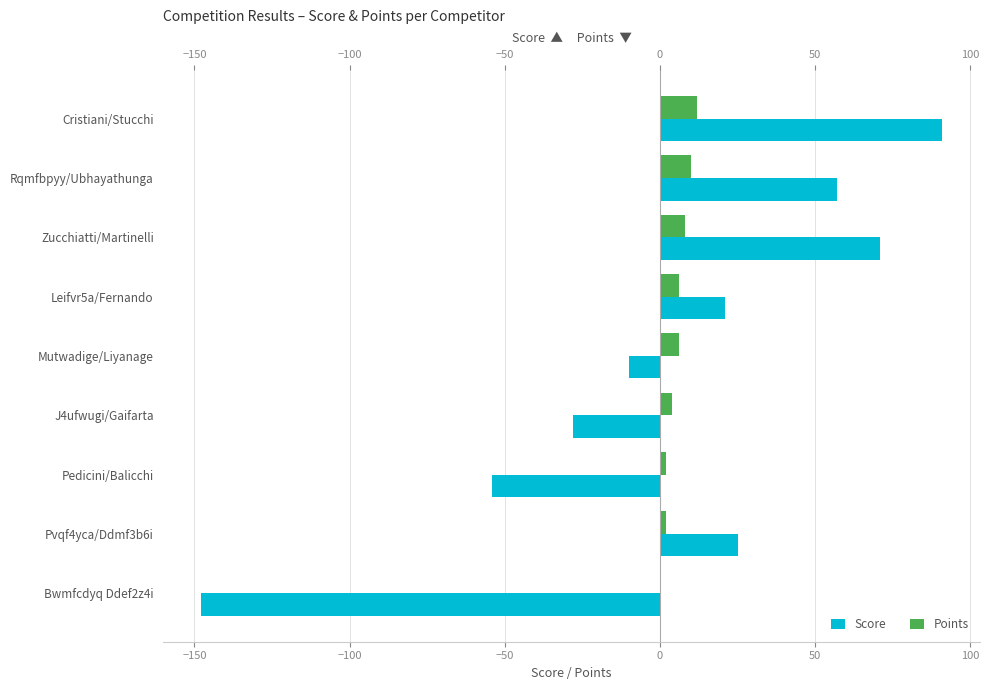

Between Zucchiatti/Martinelli and Leifvr5a/Fernando, which series saw the biggest shift?

Score